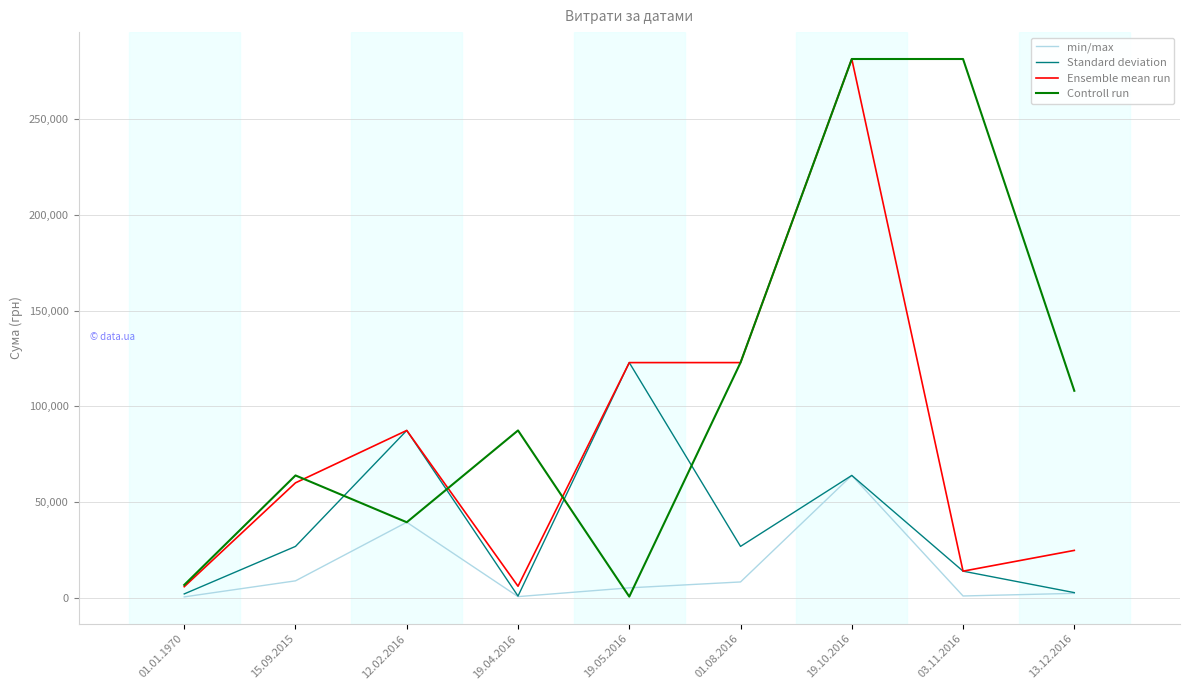

List the series in order of their overall mean, lowest first.

min/max, Standard deviation, Ensemble mean run, Controll run